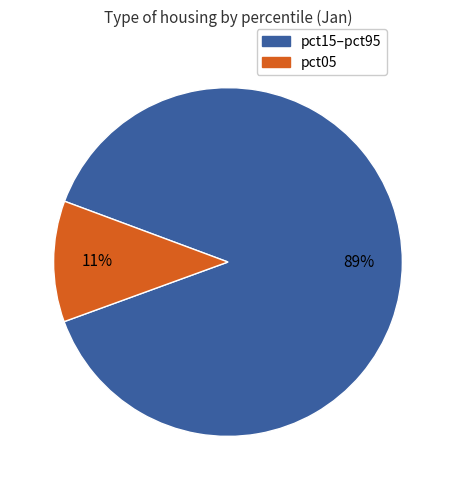

Is there a majority slice in this chart?

Yes